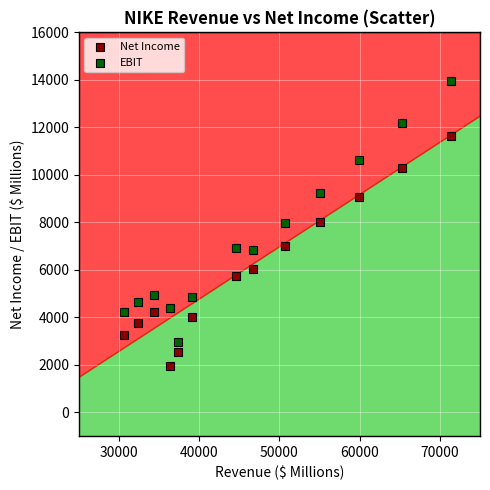

Which series has the widest spread of Y values?

EBIT